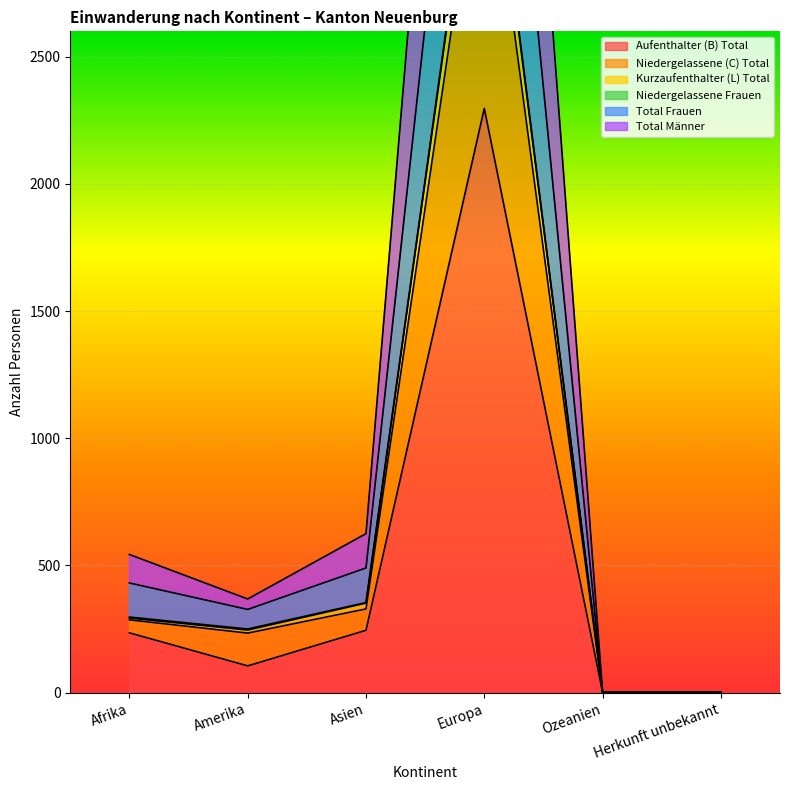

At which label does Kurzaufenthalter (L) Total first exceed 293?

Asien